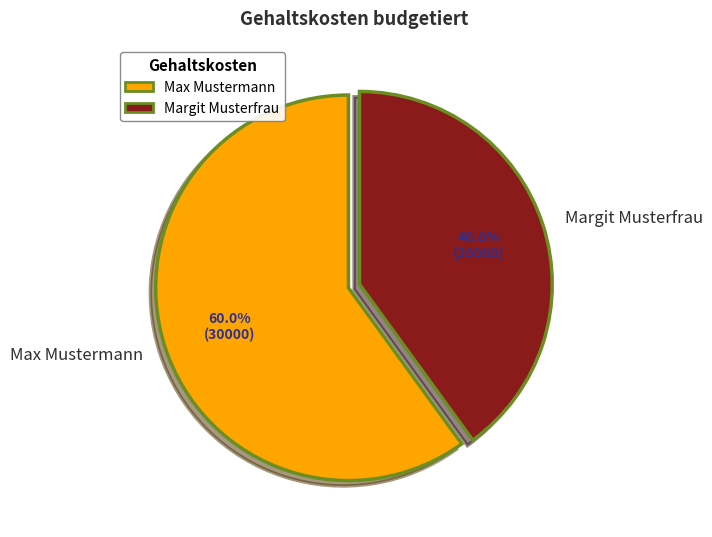

Approximately how many times larger is the value at Max Mustermann compared to Margit Musterfrau?

1.5